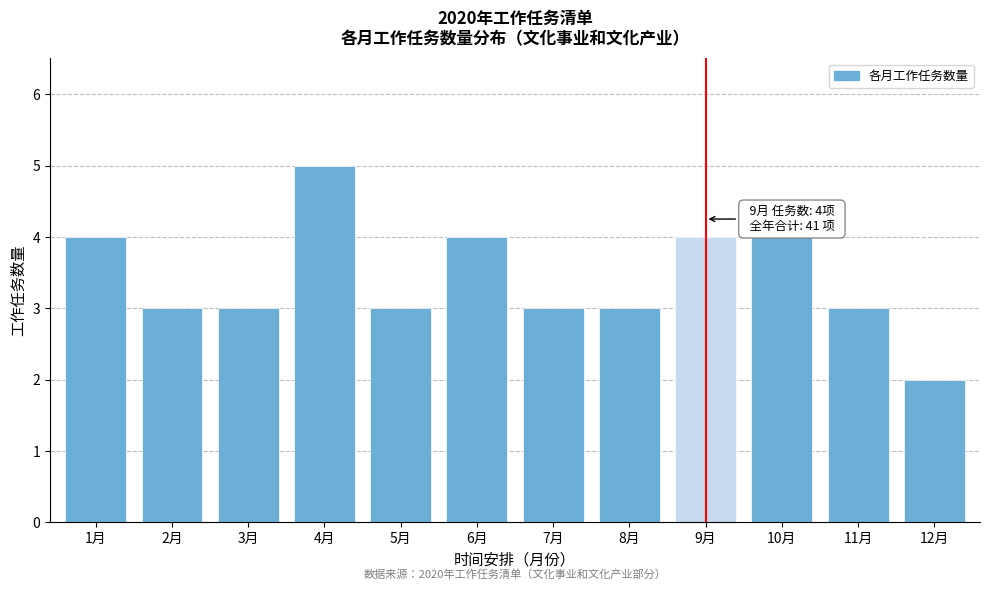

Reading left to right, extract all data points from this chart.

4	3	3	5	3	4	3	3	4	4	3	2